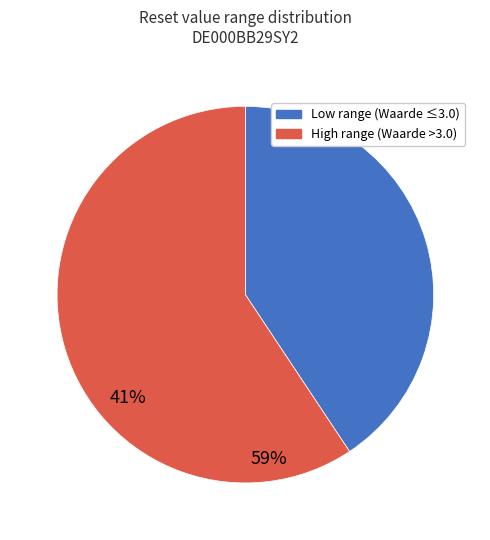

Does any single category account for the majority?

Yes